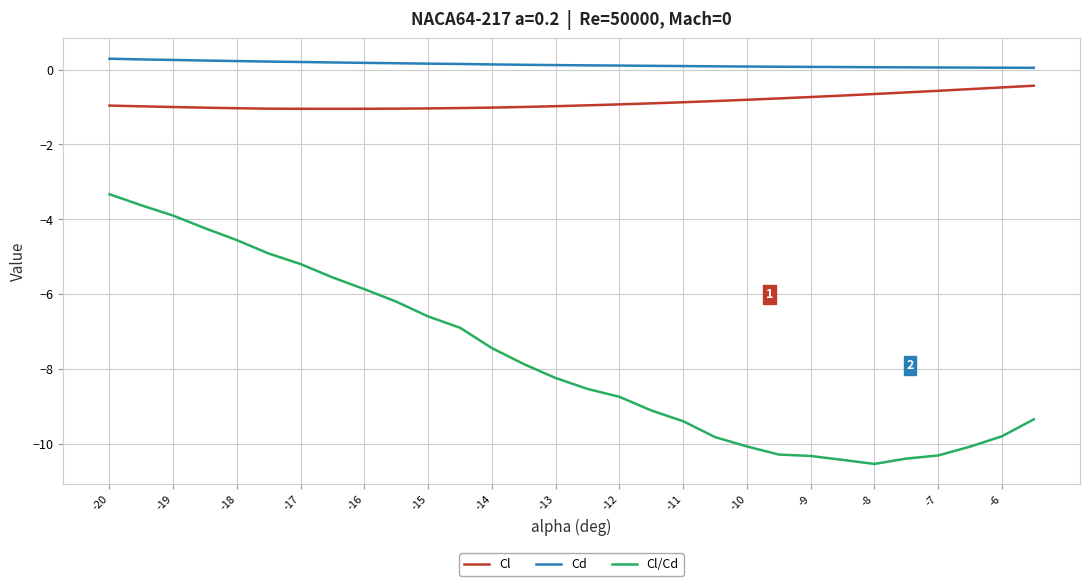

What is the average value of the Cd series?

0.1